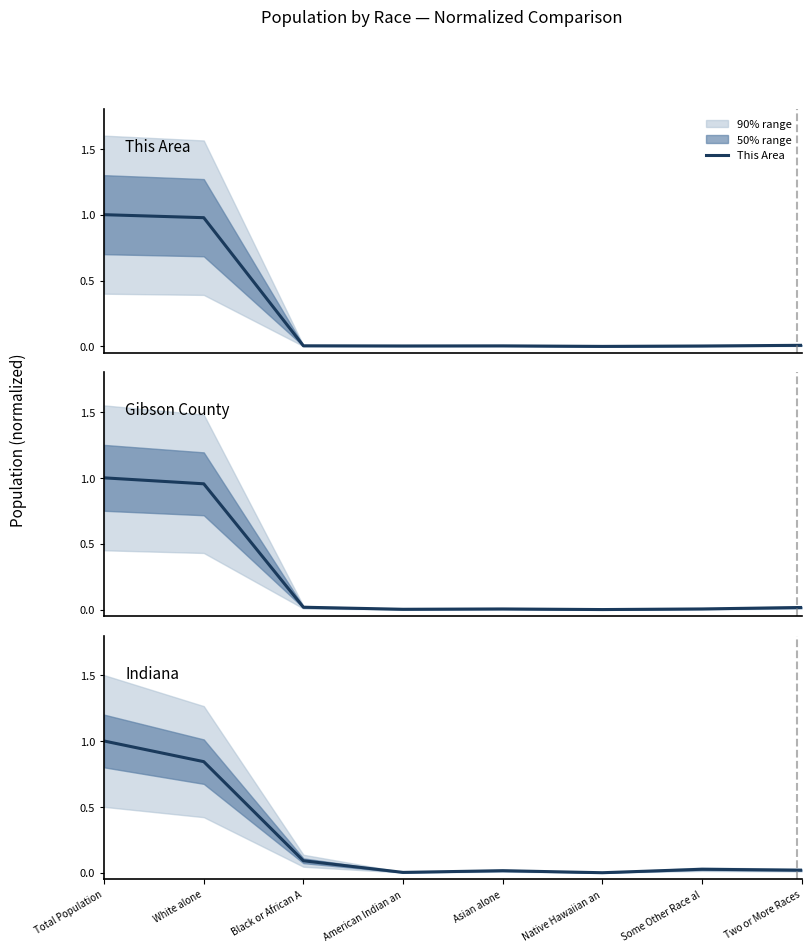

Between which two adjacent categories do Indiana and Gibson County first intersect?

White alone and Black or African A